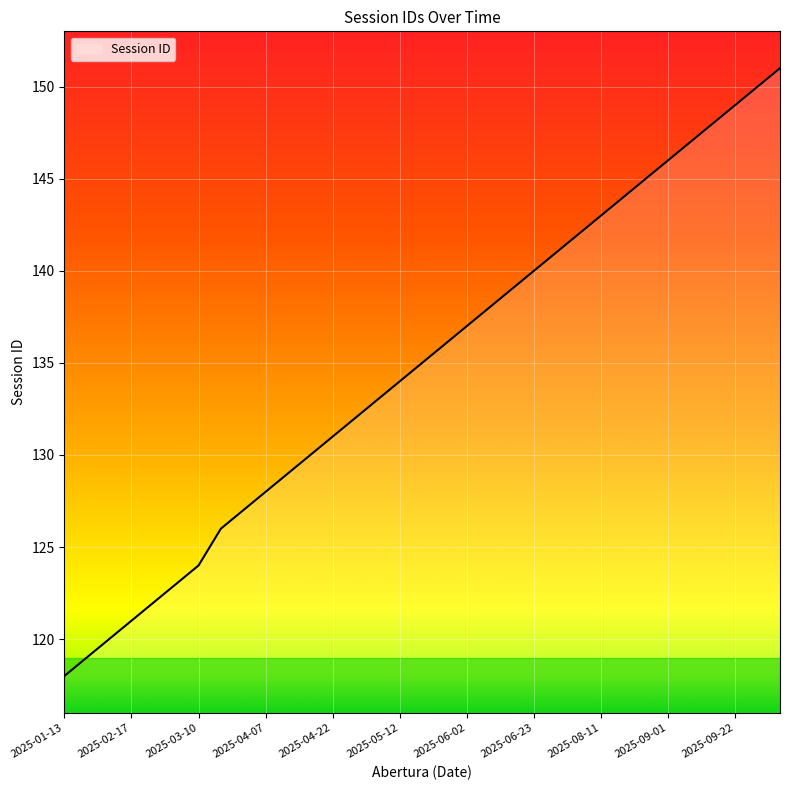

What is the smallest value displayed?

118